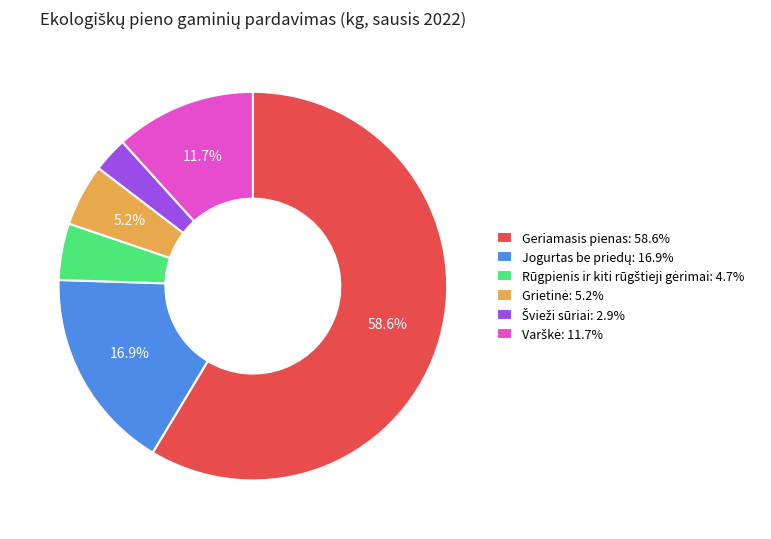

Is there any slice that represents more than half of the pie?

Yes